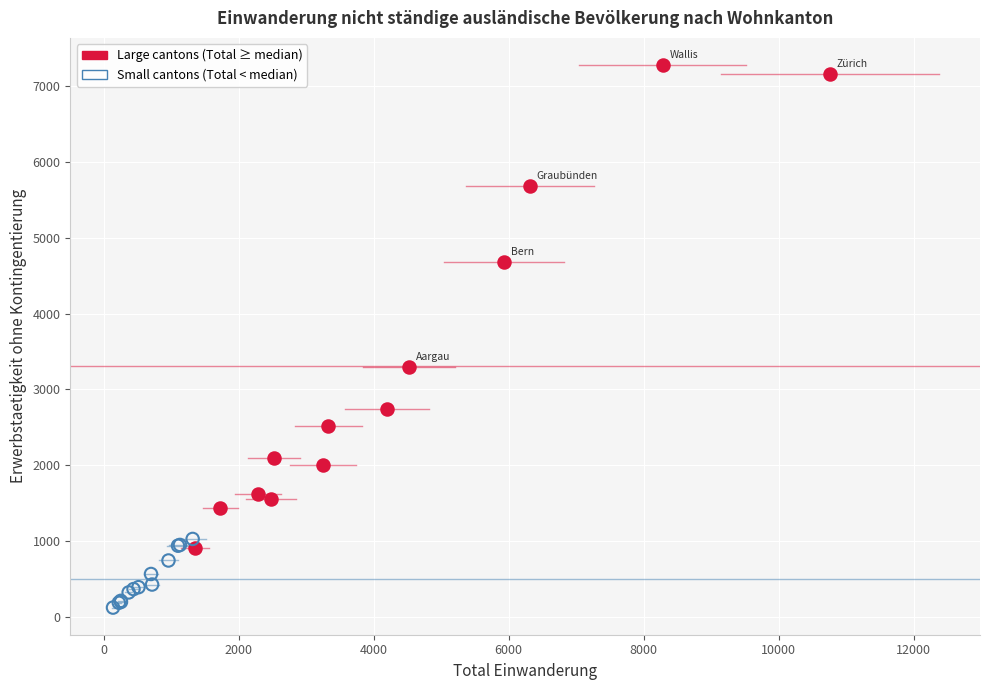

Which series has the widest spread of Y values?

Large cantons (Total ≥ median)